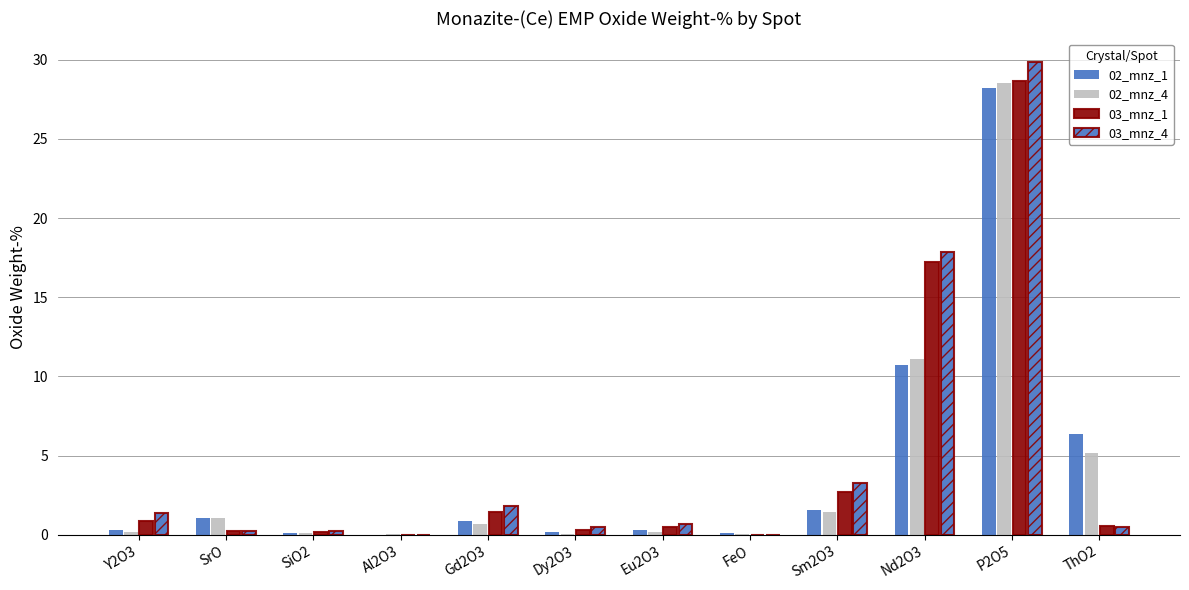

How many series are shown in this chart?

4